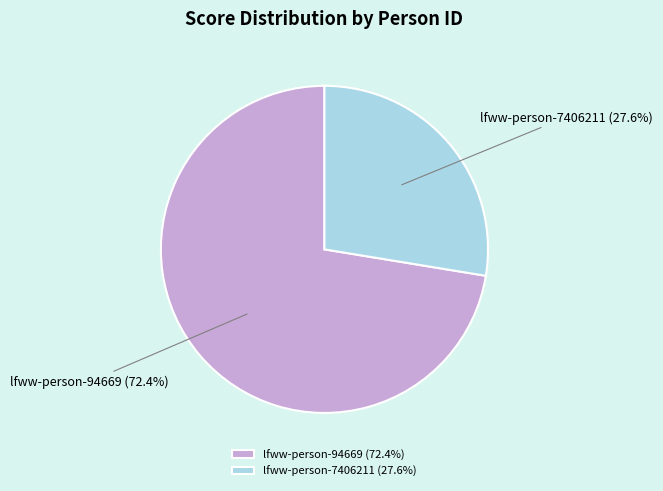

Which slice represents more than half of the pie?

lfww-person-94669